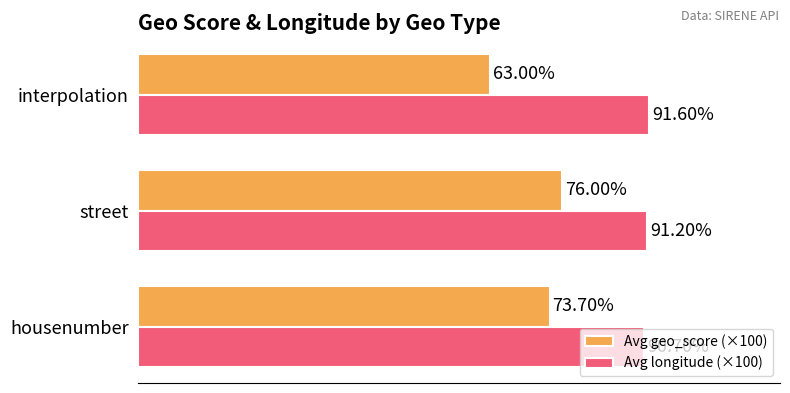

List the labels in order of Avg longitude (×100) value, largest first.

interpolation, street, housenumber